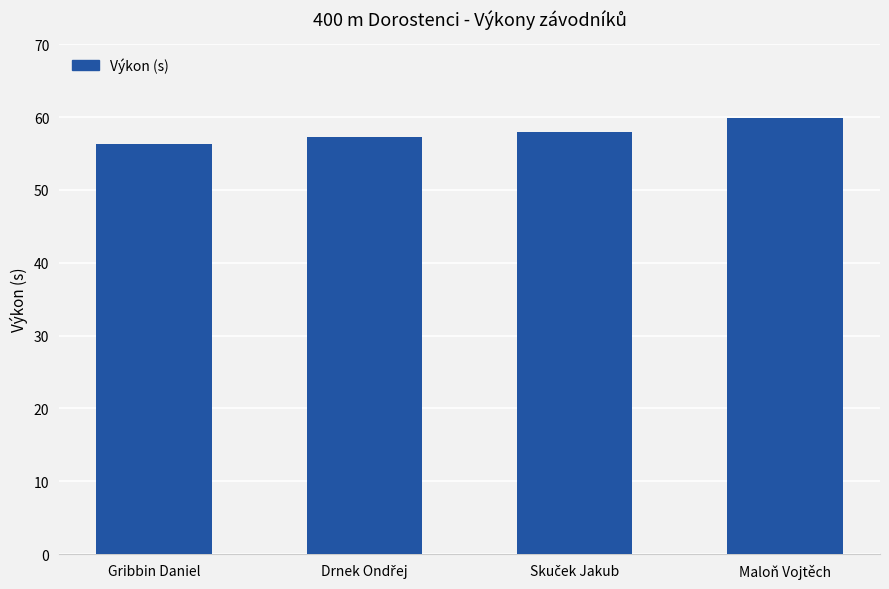

How many data points does each series have?

4